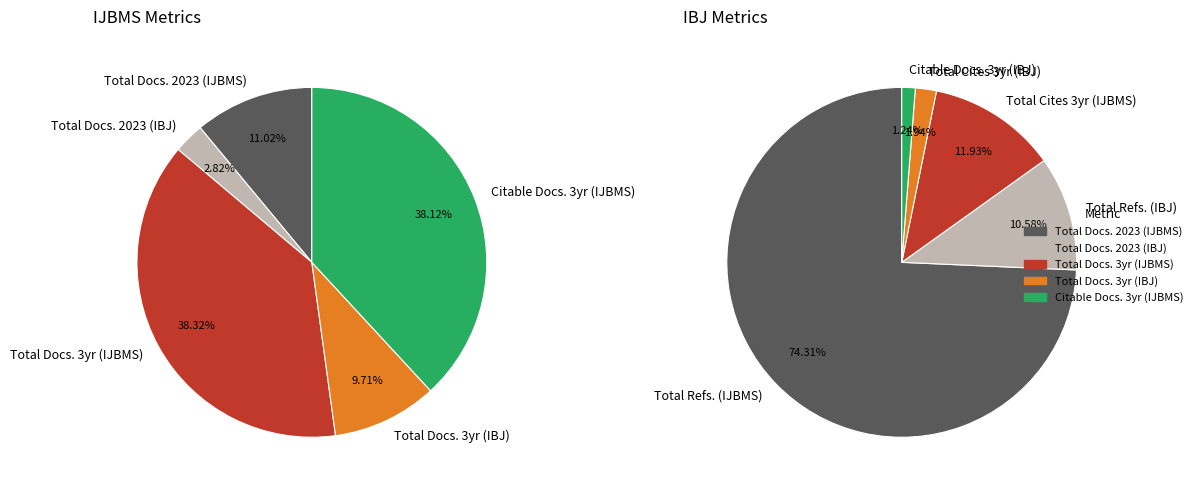

To the nearest percent, what is the difference between the Iranian Journal of Basic Medical Sciences and Iranian Biomedical Journal slice percentages?

59%